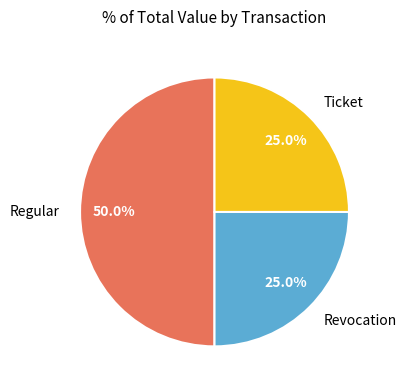

To the nearest percent, what is the average slice percentage?

33%